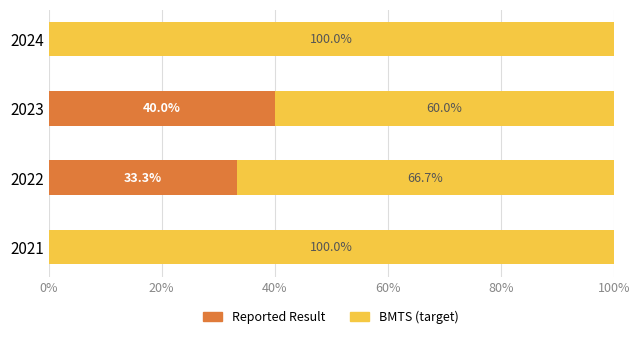

What is the sum of all Reported Result values?

73.3